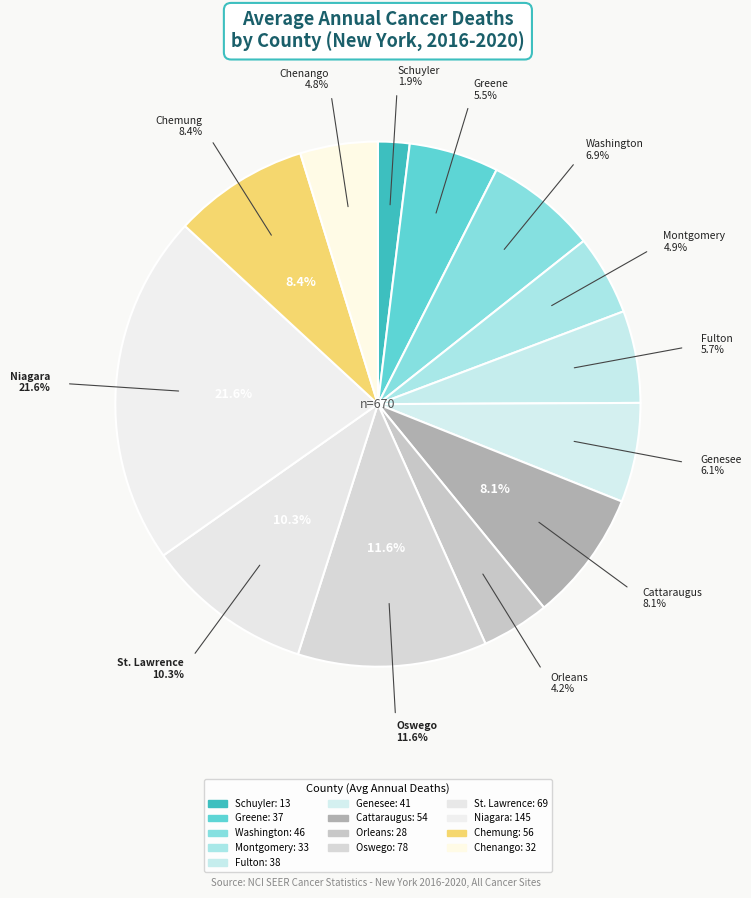

The Montgomery County slice represents 17% of the pie. True or false?

False